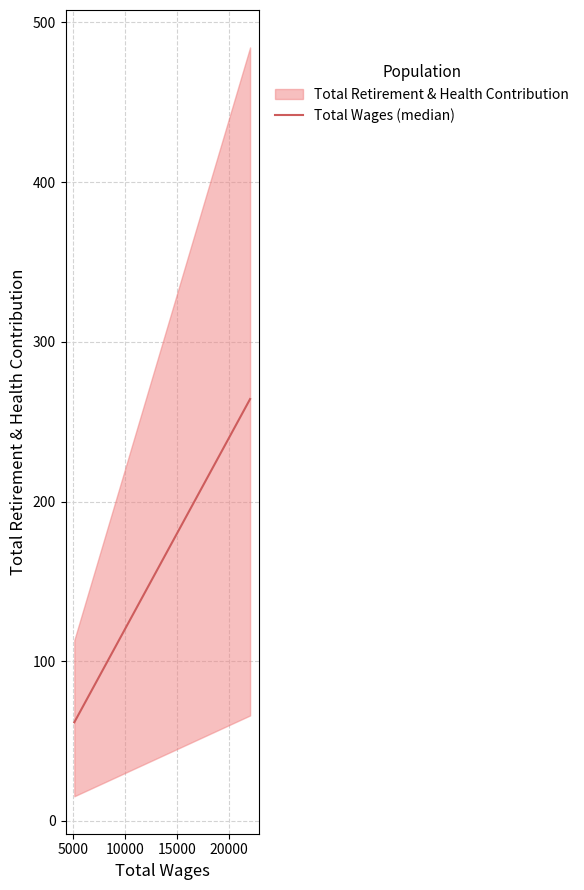

What is the highest value of the Total Wages (median) series?

264.2